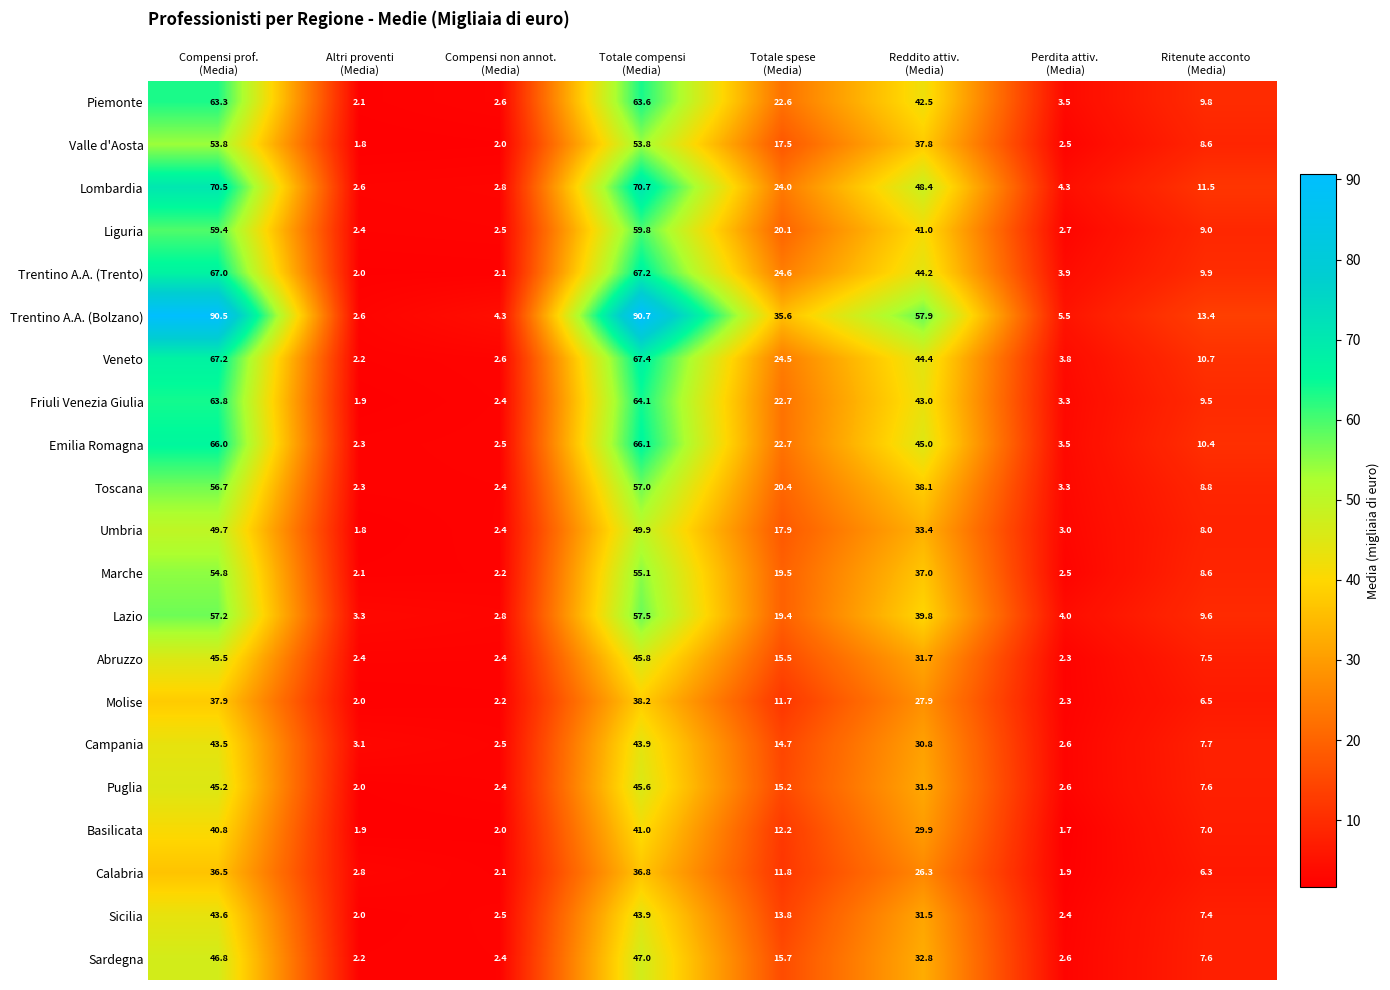

What is the maximum value shown in the chart?

90.7